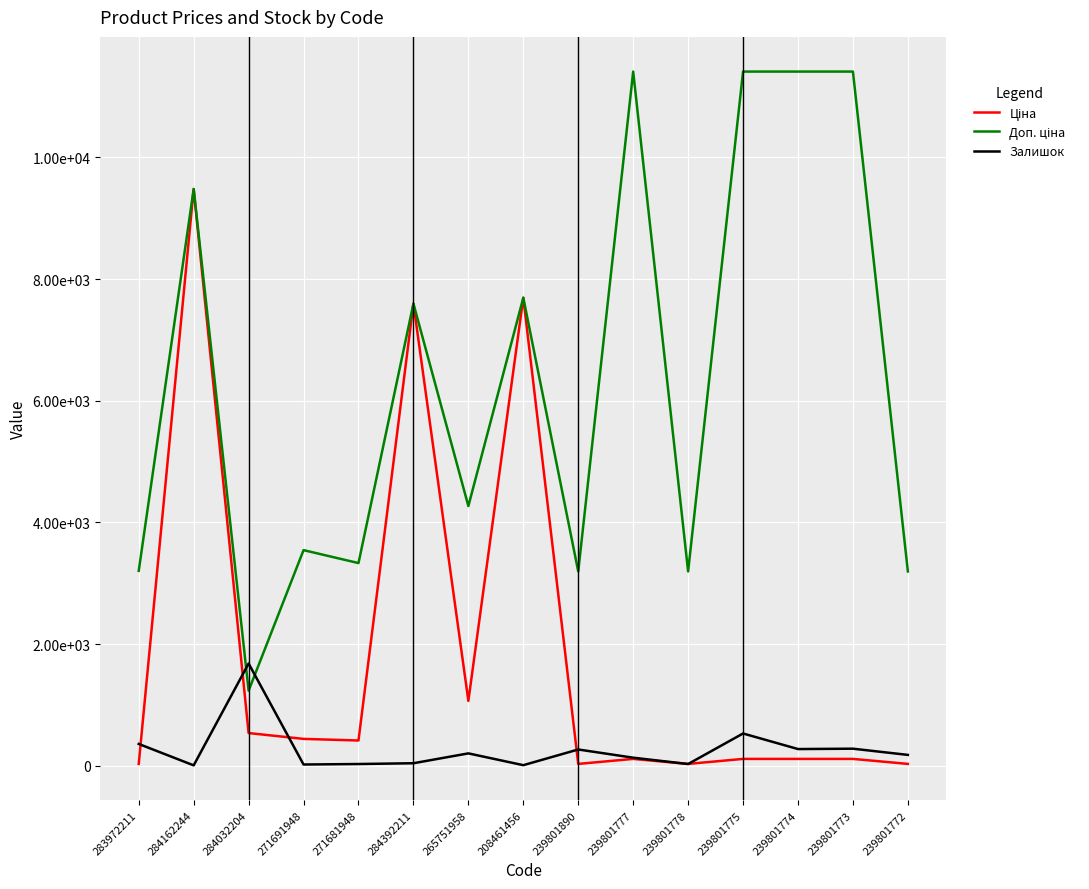

What is the average value of the Доп. ціна series?

6372.1